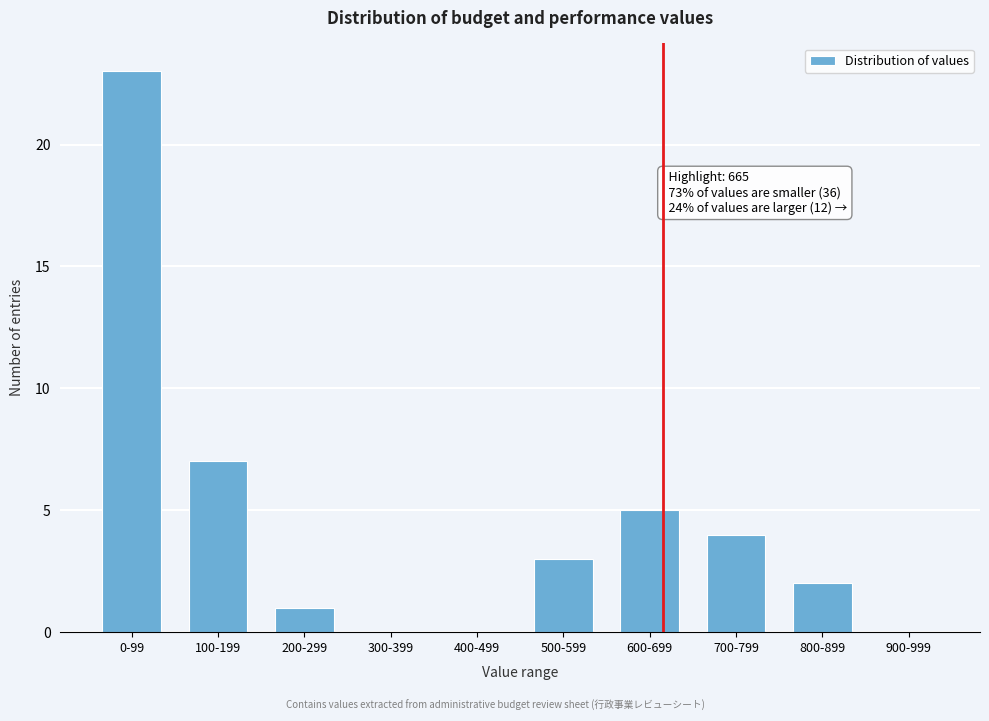

Reading right to left, list all the values displayed in this chart.

900-999=0	800-899=2	700-799=4	600-699=5	500-599=3	400-499=0	300-399=0	200-299=1	100-199=7	0-99=23